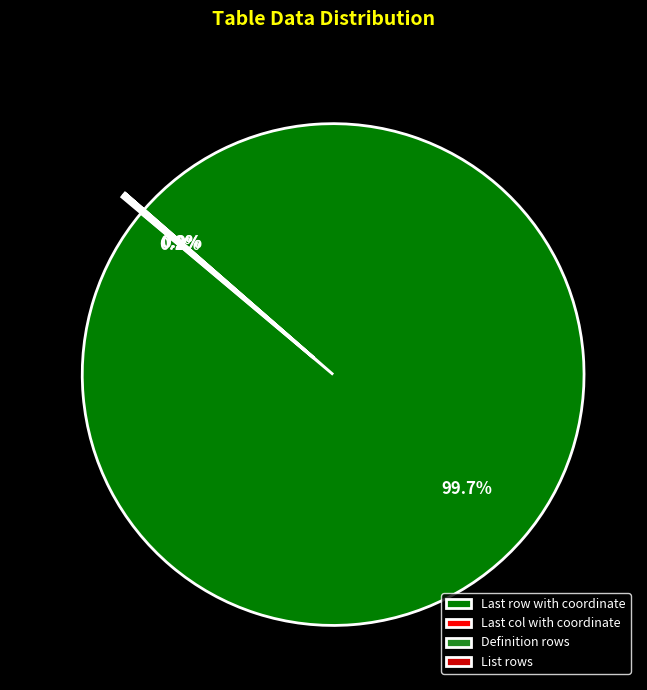

How many segments does this pie chart have?

4